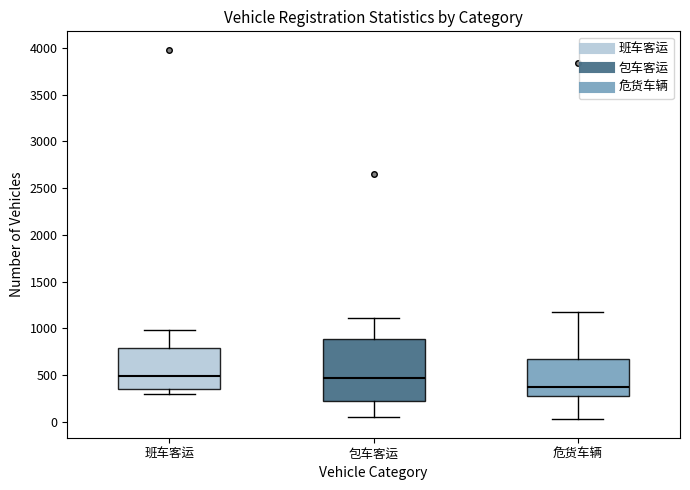

Reading left to right, read every box against the y-axis: the position of its median line, the range the box covers, and the ends of its whiskers. The values are not printed on the chart, so give them approximately, as read against the axis.

班车客运: median 500, box 350 to 800, whiskers 300 to 1000
包车客运: median 450, box 200 to 900, whiskers 50 to 1100
危货车辆: median 350, box 300 to 650, whiskers 50 to 1200